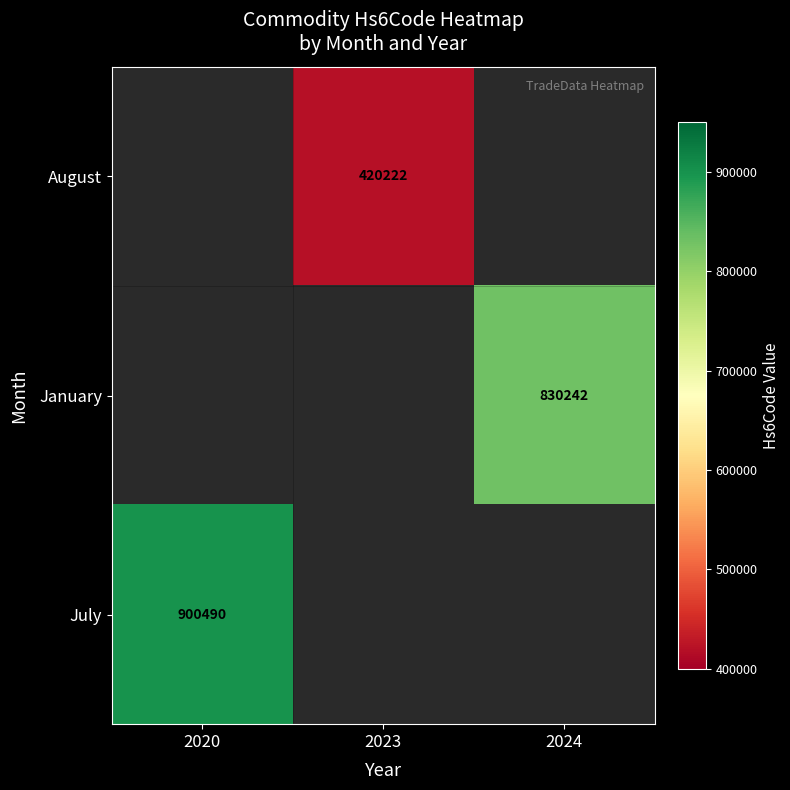

True or false: July has a value of 402546 at 2020.

False